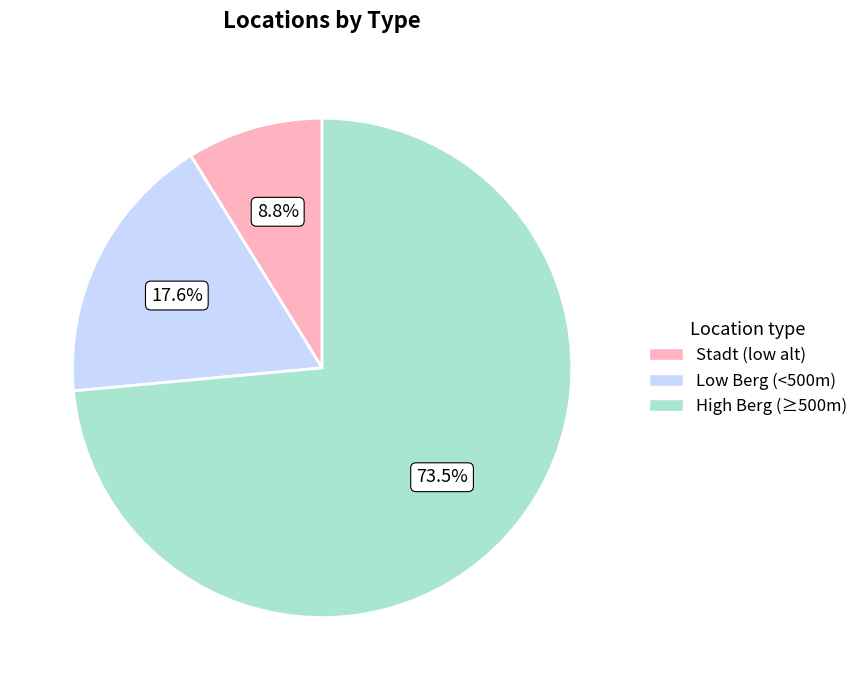

Rank the categories by value from highest to lowest.

High Berg (≥500m), Low Berg (<500m), Stadt (low alt)